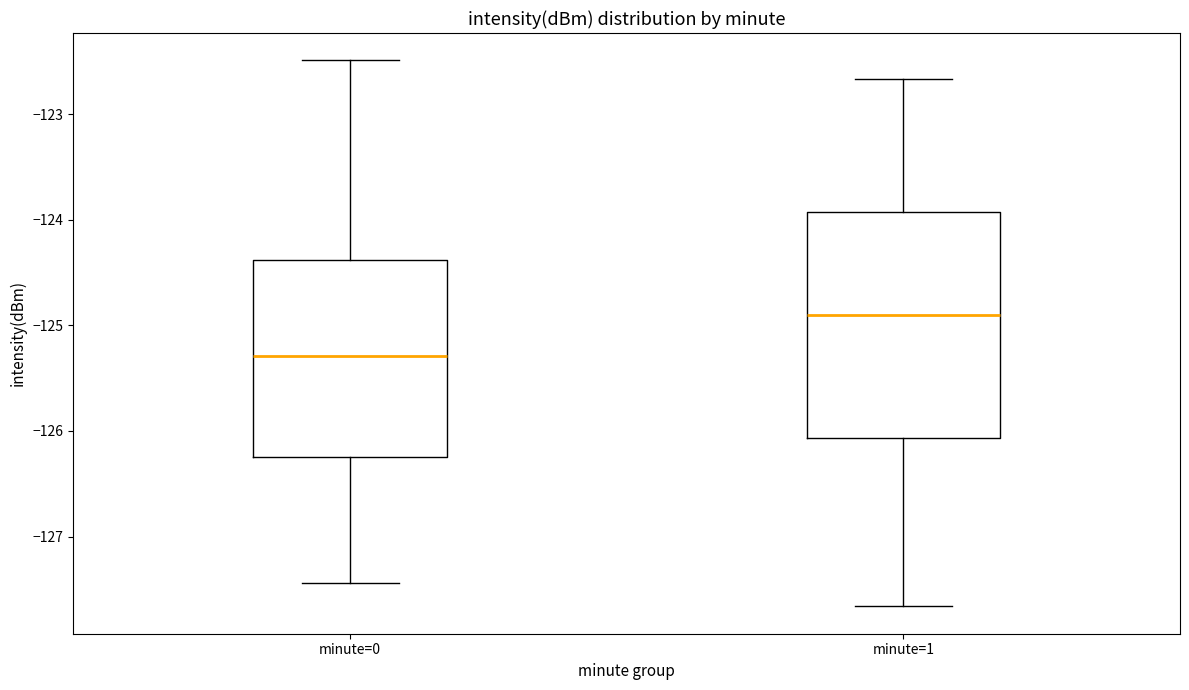

Comparing the boxes themselves (not the whiskers), which one is the tallest?

minute=1